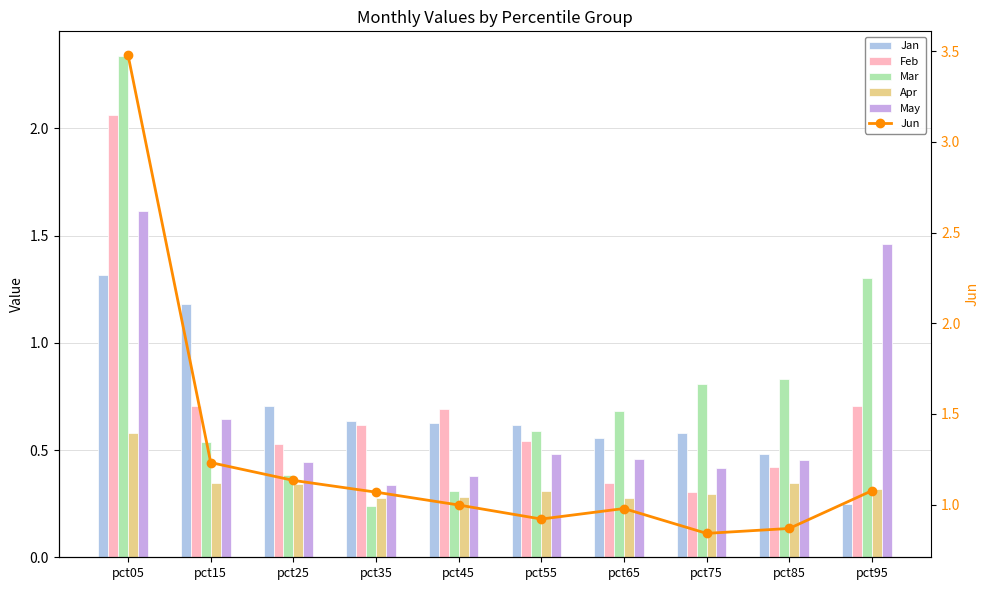

What is the value of the Mar bar at the 6th from the left?

0.6